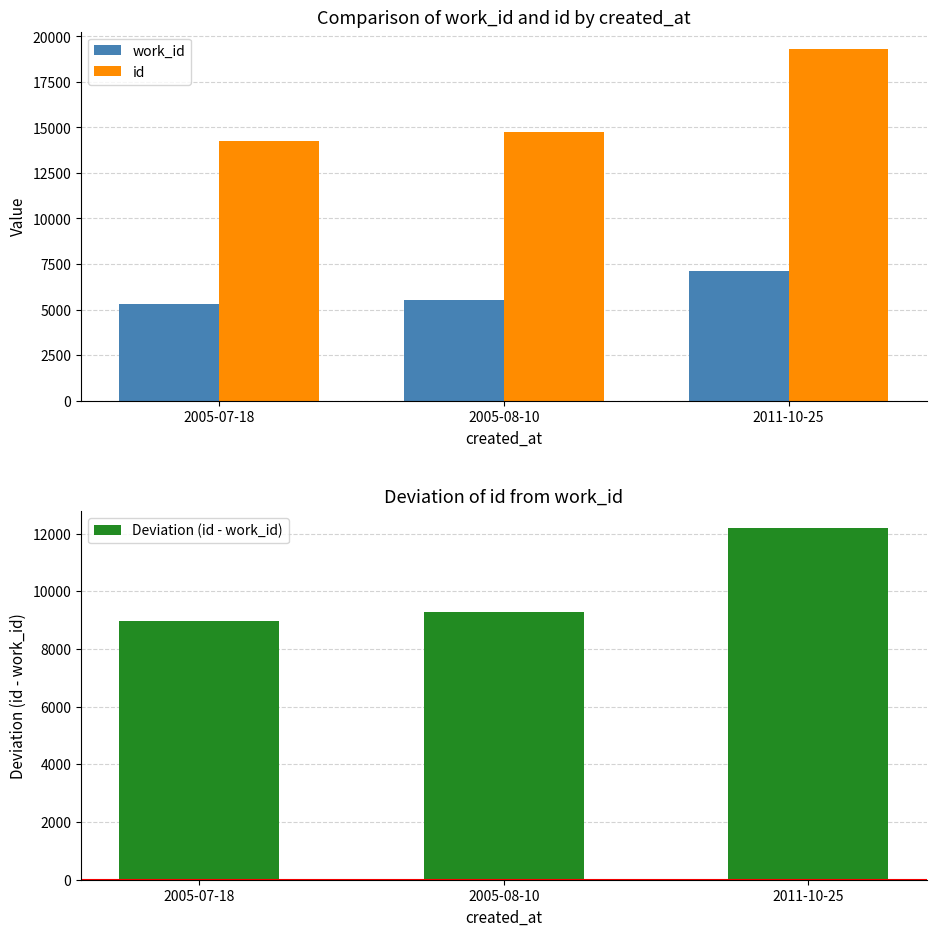

What is the label of the 2nd bar from the right?

2005-08-10